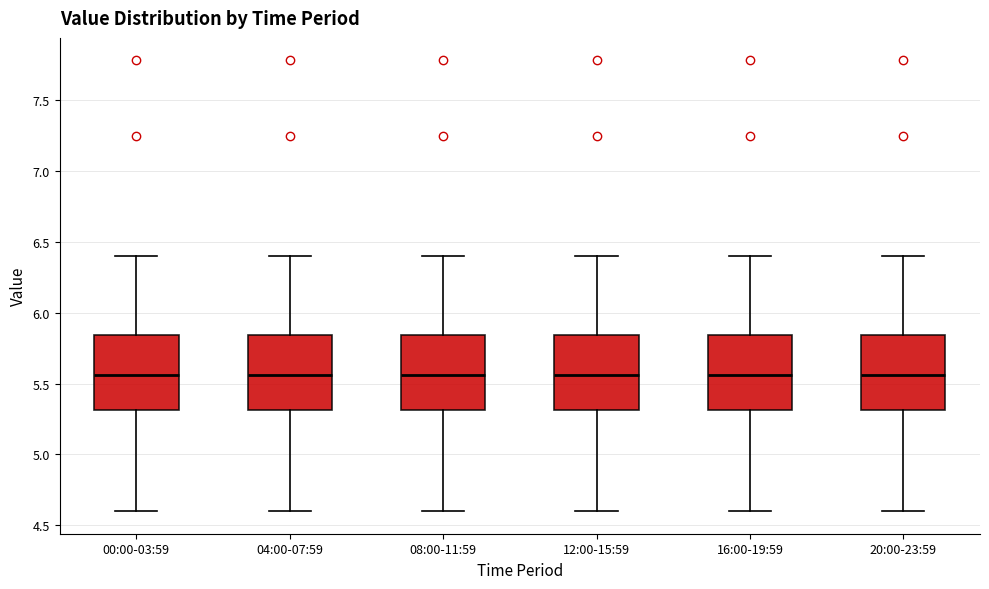

Reading left to right, transcribe this box plot: for each box, give where its median line is, the range the box spans, and where its two whiskers end, as read against the y-axis. The values are not printed on the chart, so give them approximately, as read against the axis.

00:00-03:59: median 5.55, box 5.30 to 5.85, whiskers 4.60 to 6.40
04:00-07:59: median 5.55, box 5.30 to 5.85, whiskers 4.60 to 6.40
08:00-11:59: median 5.55, box 5.30 to 5.85, whiskers 4.60 to 6.40
12:00-15:59: median 5.55, box 5.30 to 5.85, whiskers 4.60 to 6.40
16:00-19:59: median 5.55, box 5.30 to 5.85, whiskers 4.60 to 6.40
20:00-23:59: median 5.55, box 5.30 to 5.85, whiskers 4.60 to 6.40